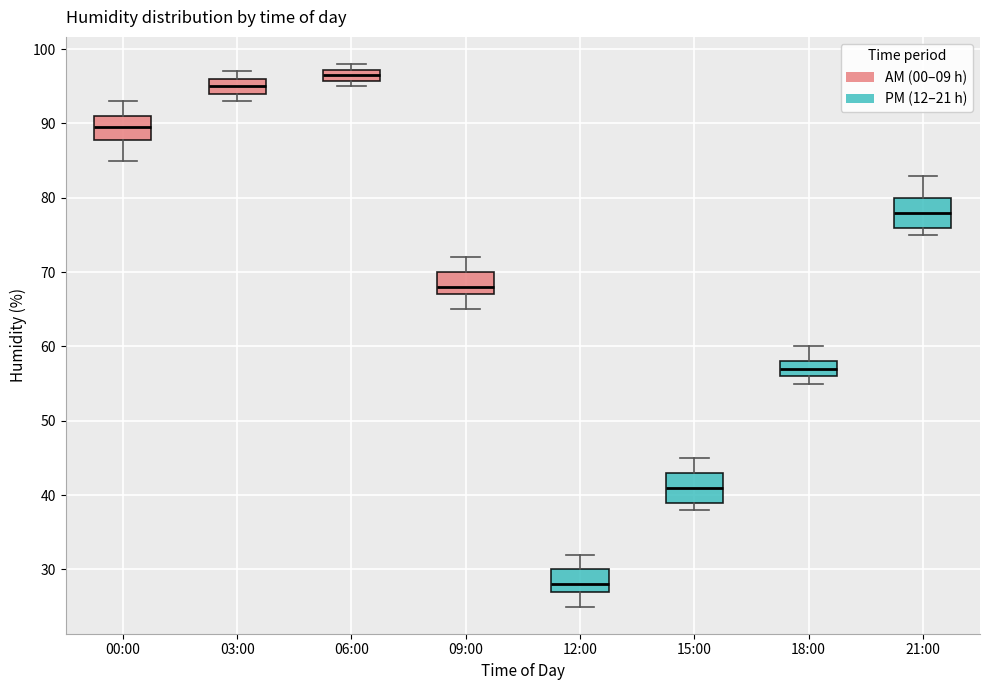

Which box has the lowest median line?

12:00